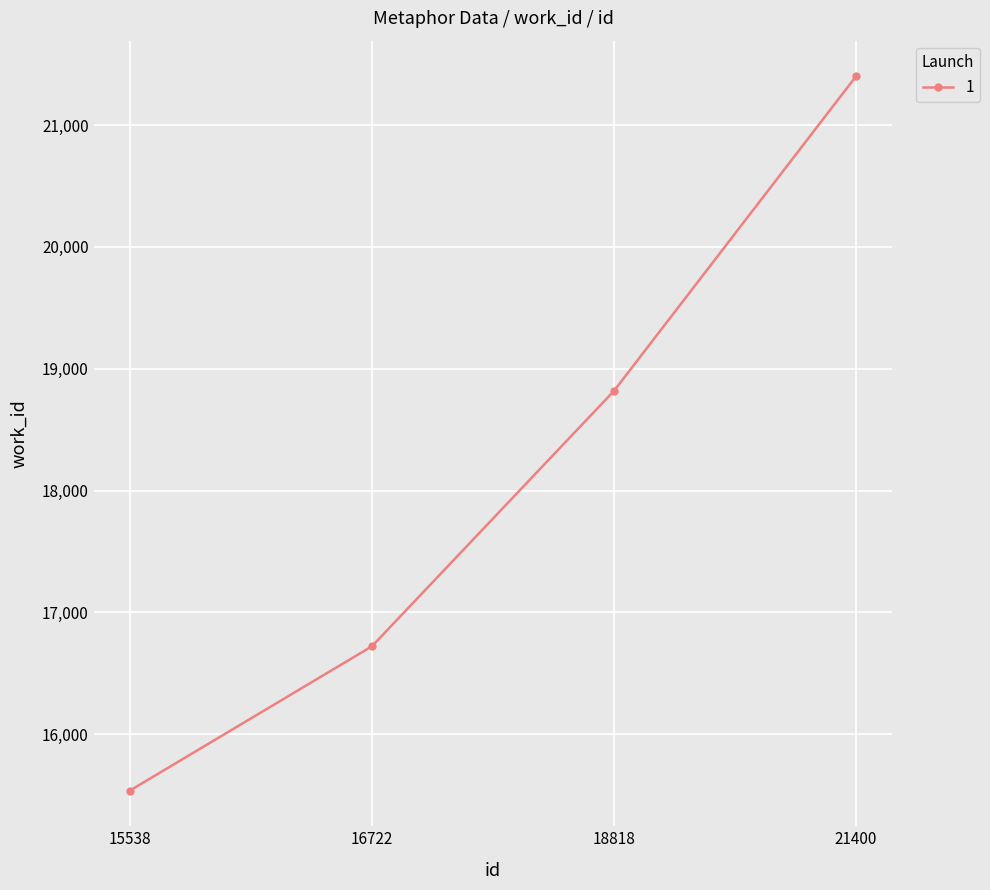

How many categories are shown in the chart?

4